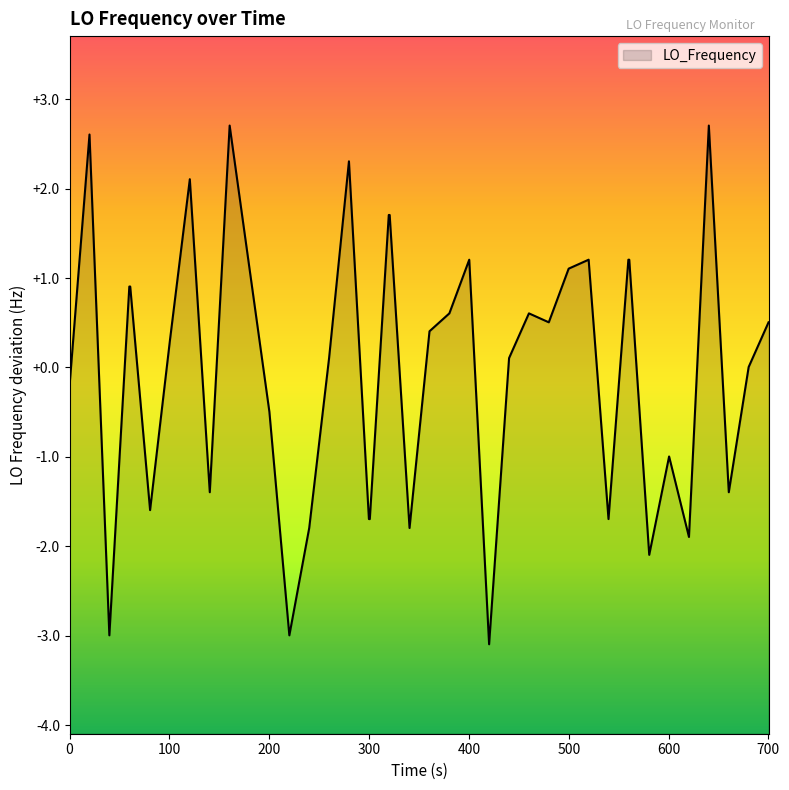

What is the smallest value displayed?

-3.1